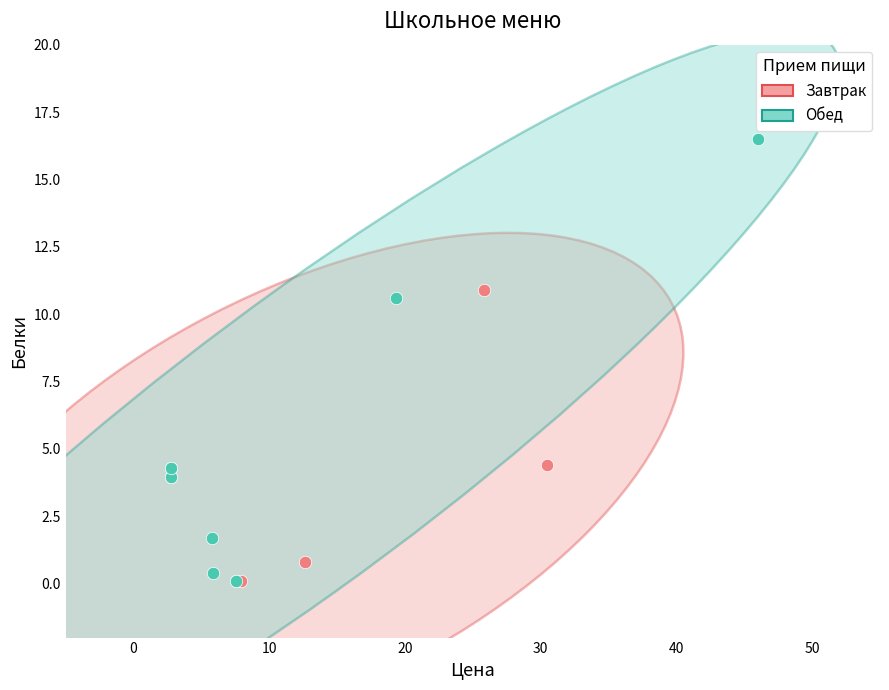

Which series reaches the maximum Y coordinate?

Обед